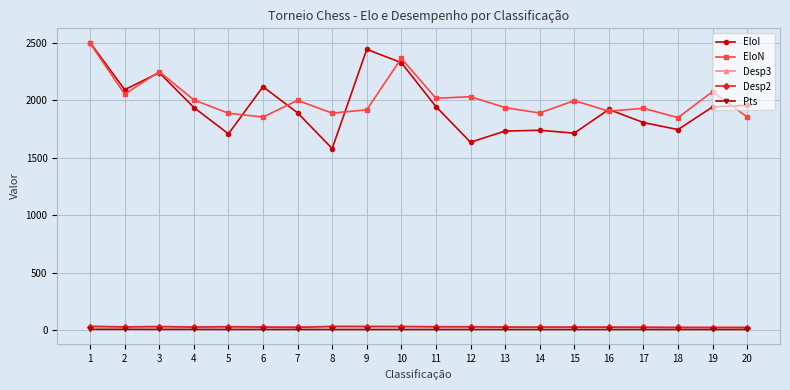

At which category does the chart reach its peak across all series?

1